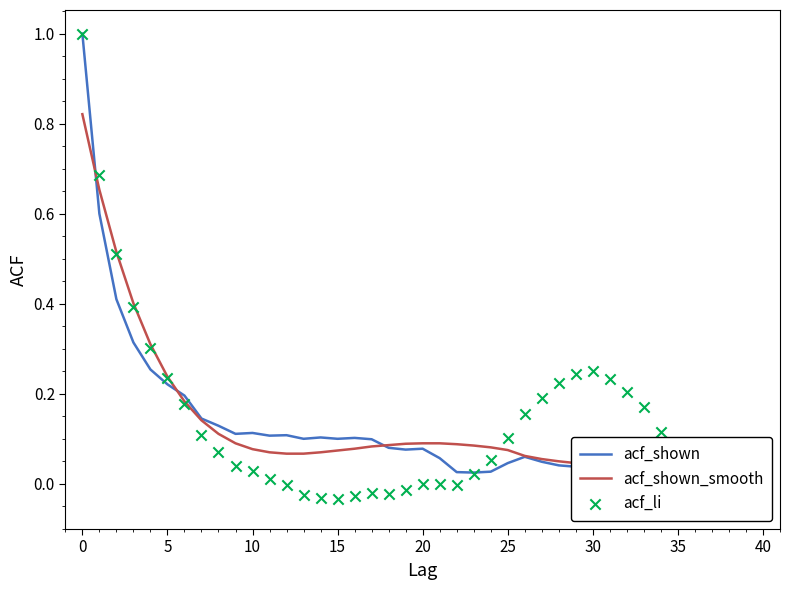

Is the value of acf_li at 38 greater than the value of acf_shown_smooth at 34?

No